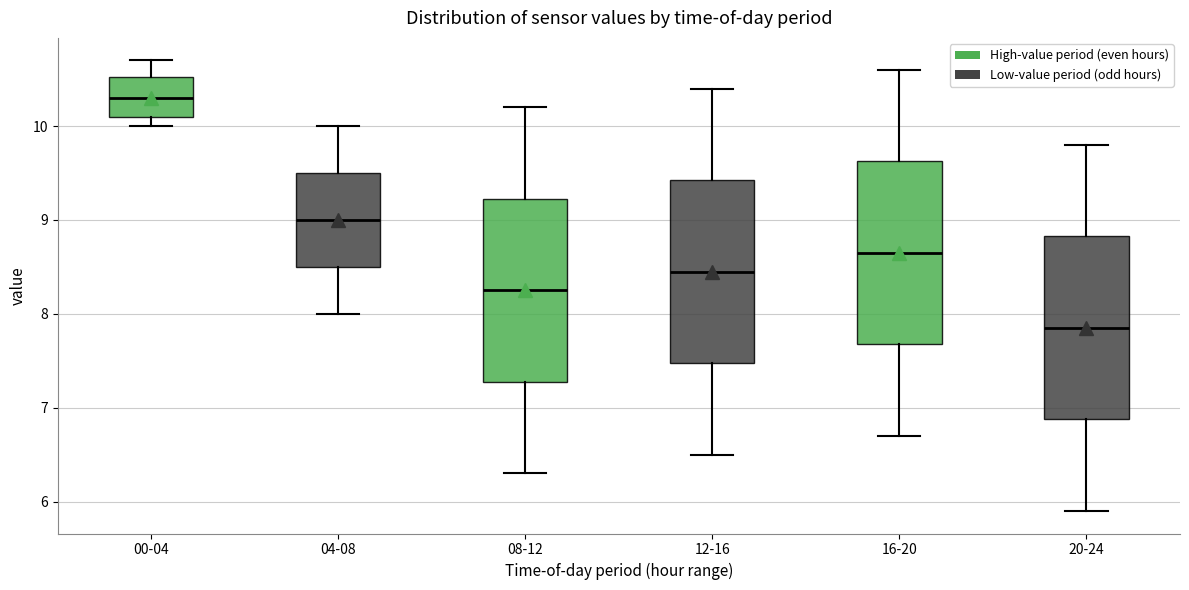

Reading left to right, transcribe this box plot: for each box, give where its median line is, the range the box spans, and where its two whiskers end, as read against the y-axis. The values are not printed on the chart, so give them approximately, as read against the axis.

00-04: median 10.3, box 10.1 to 10.5, whiskers 10.0 to 10.7
04-08: median 9.0, box 8.5 to 9.5, whiskers 8.0 to 10.0
08-12: median 8.3, box 7.3 to 9.2, whiskers 6.3 to 10.2
12-16: median 8.5, box 7.5 to 9.4, whiskers 6.5 to 10.4
16-20: median 8.7, box 7.7 to 9.6, whiskers 6.7 to 10.6
20-24: median 7.9, box 6.9 to 8.8, whiskers 5.9 to 9.8